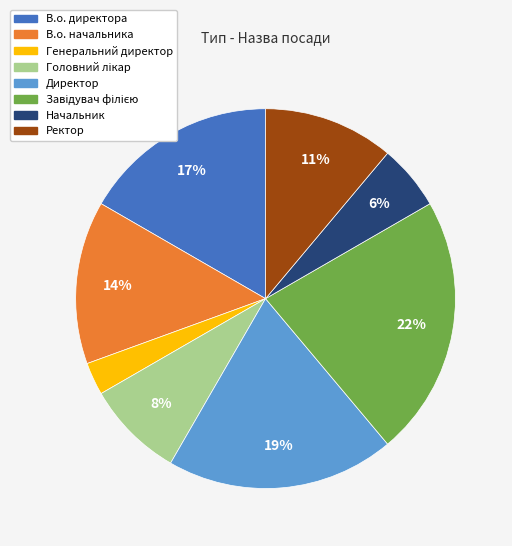

To the nearest percent, what portion does Ректор represent?

11%